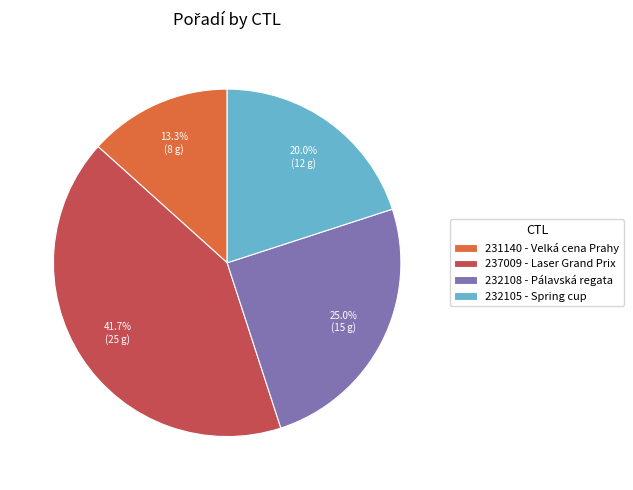

Is it true that 237009 is 50% of the pie?

False